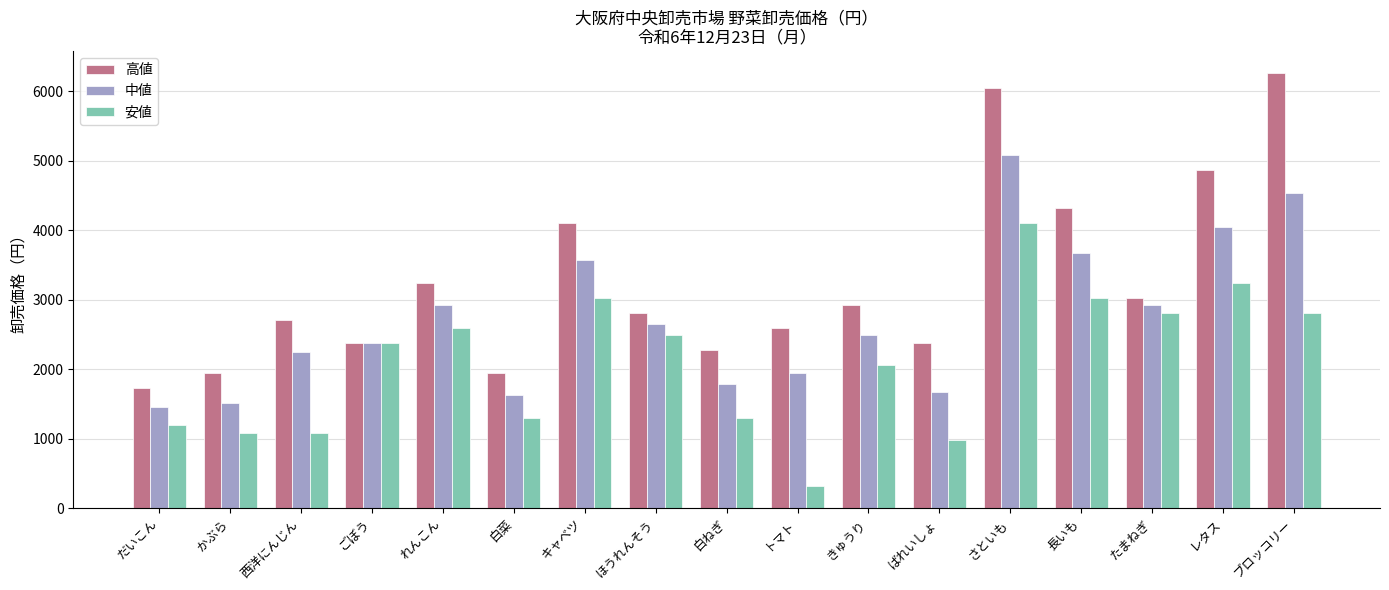

List the series in order of their peak value, lowest first.

安値, 中値, 高値